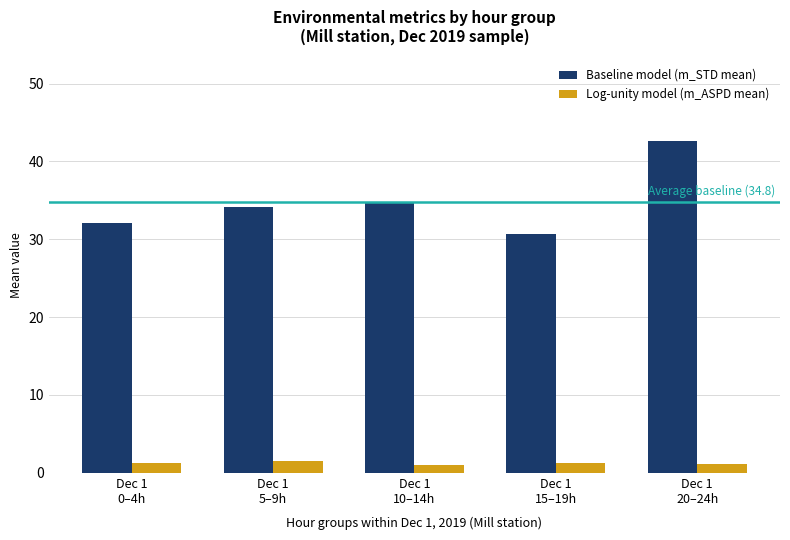

What are all the series names shown in the legend?

Baseline model (m_STD mean), Log-unity model (m_ASPD mean)